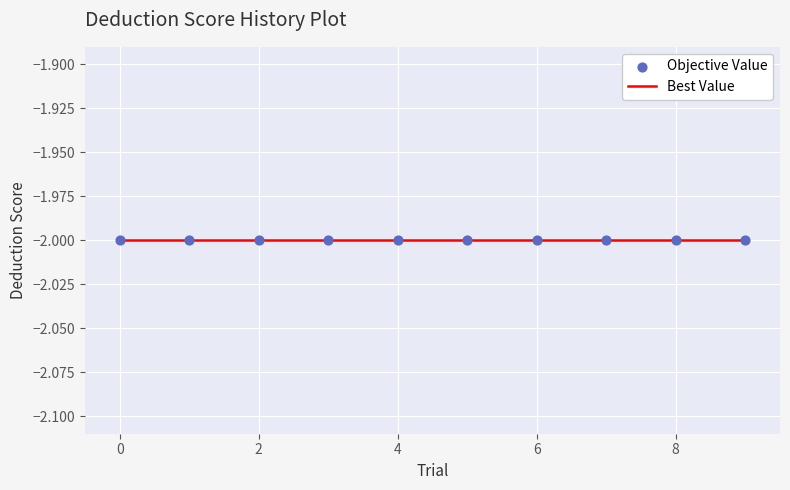

What are all the series names shown in the legend?

Objective Value, Best Value